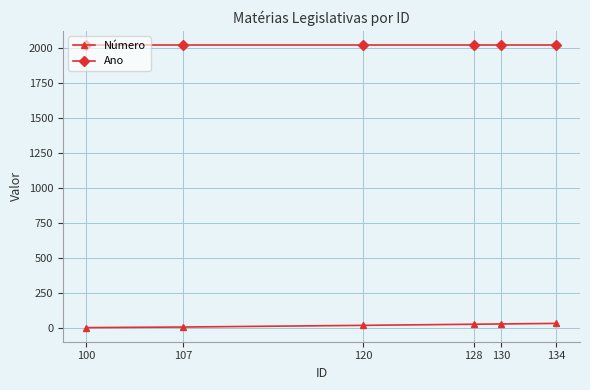

Is the value of Número at 130 greater than the value of Ano at 120?

No